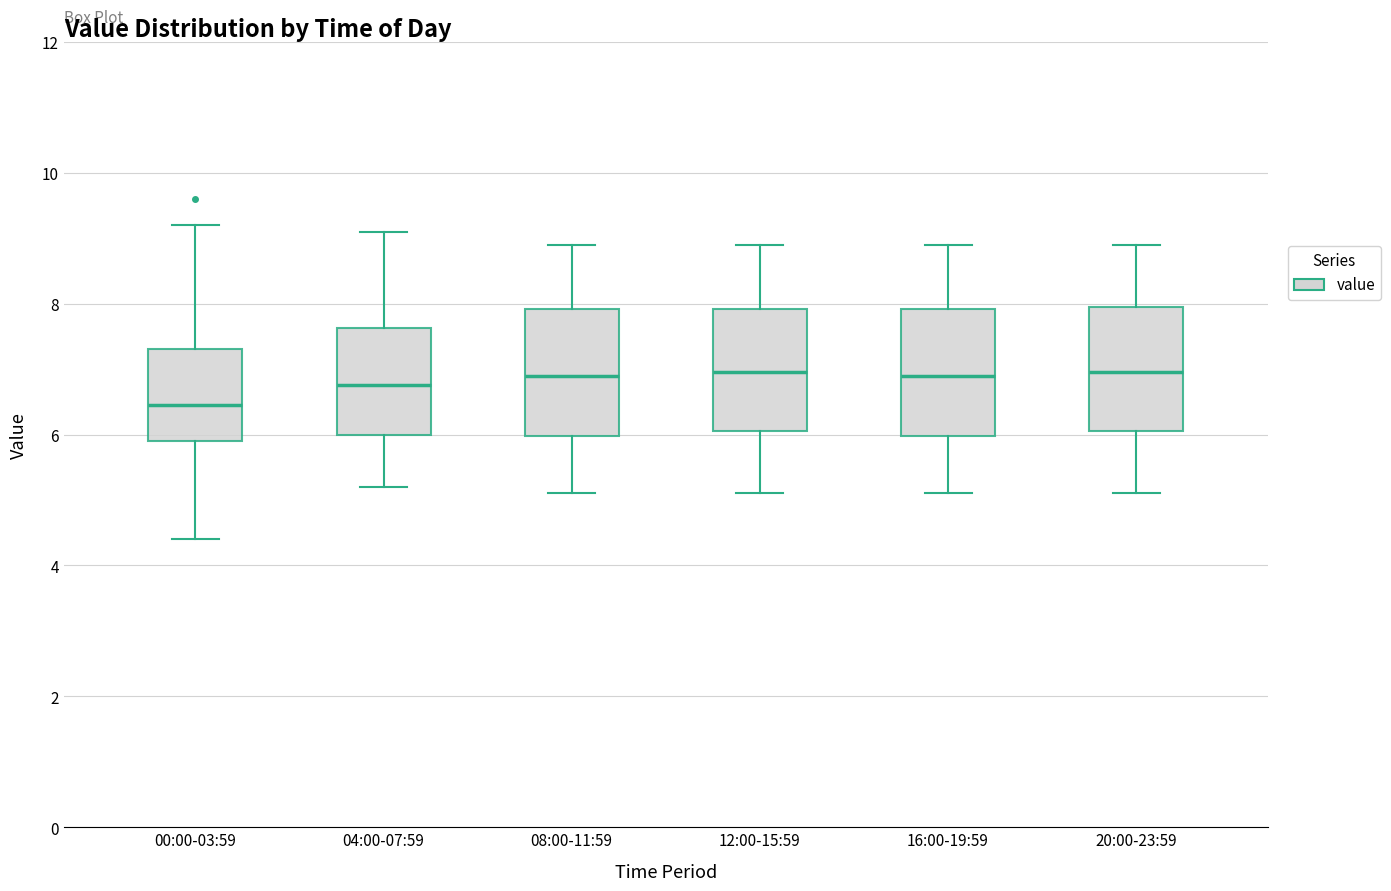

Reading left to right, transcribe this box plot: for each box, give where its median line is, the range the box spans, and where its two whiskers end, as read against the y-axis. The values are not printed on the chart, so give them approximately, as read against the axis.

00:00-03:59: median 6.4, box 6.0 to 7.4, whiskers 4.4 to 9.2
04:00-07:59: median 6.8, box 6.0 to 7.6, whiskers 5.2 to 9.2
08:00-11:59: median 7.0, box 6.0 to 8.0, whiskers 5.2 to 9.0
12:00-15:59: median 7.0, box 6.0 to 8.0, whiskers 5.2 to 9.0
16:00-19:59: median 7.0, box 6.0 to 8.0, whiskers 5.2 to 9.0
20:00-23:59: median 7.0, box 6.0 to 8.0, whiskers 5.2 to 9.0